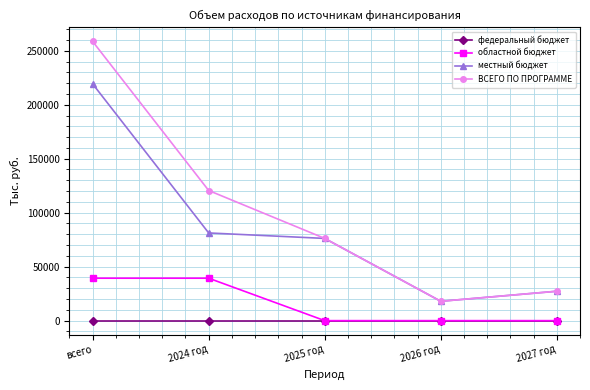

True or false: местный бюджет has a value of 142641.7 at 2024 год.

False